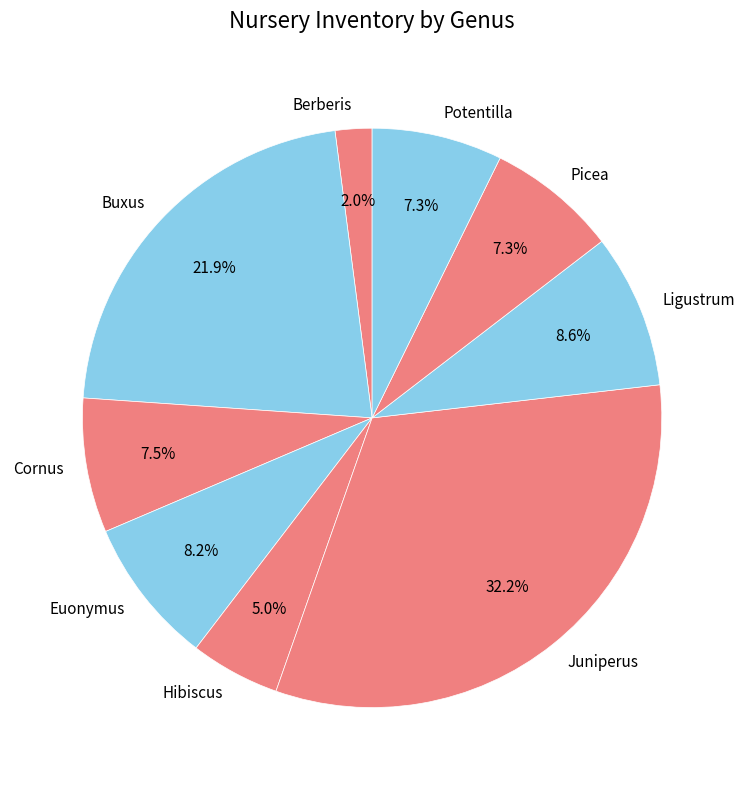

To the nearest percent, what is the difference between the largest and smallest slice percentages?

30%